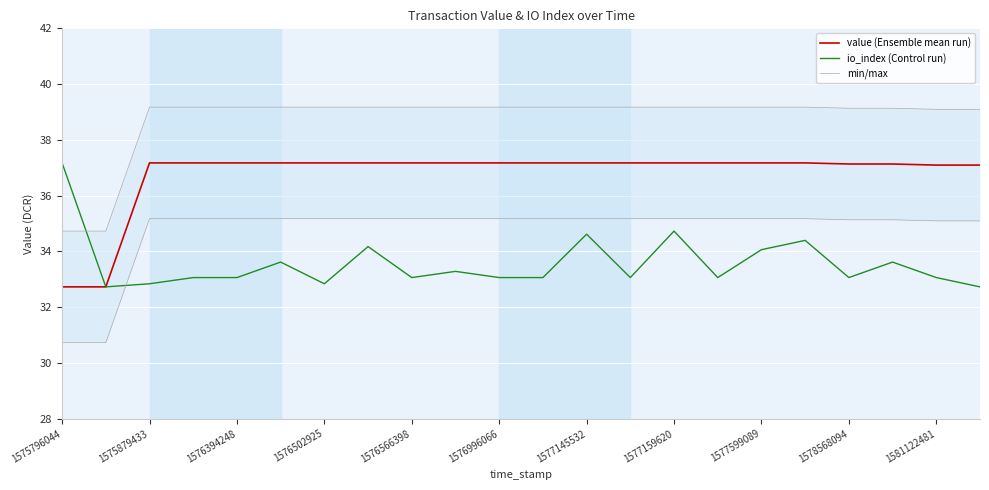

What is the value of the min/max point at the 9th from the left?

39.2